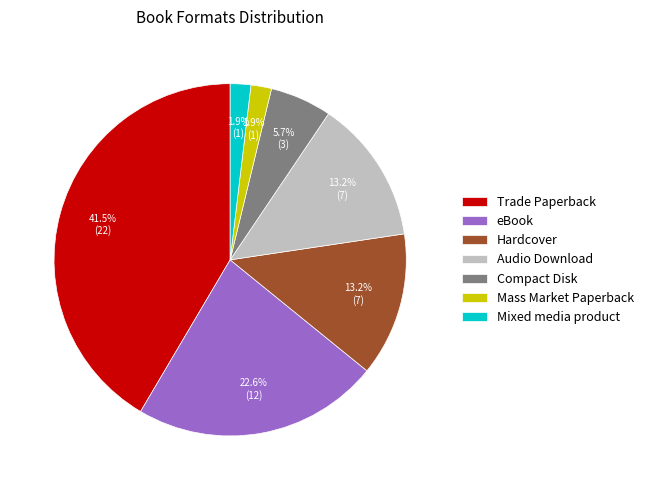

How many segments does this pie chart have?

7